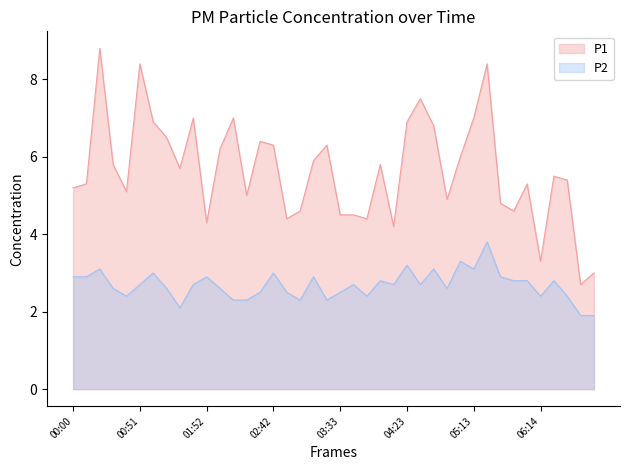

The value of P1 at 06:54 is 3.0. True or false?

True